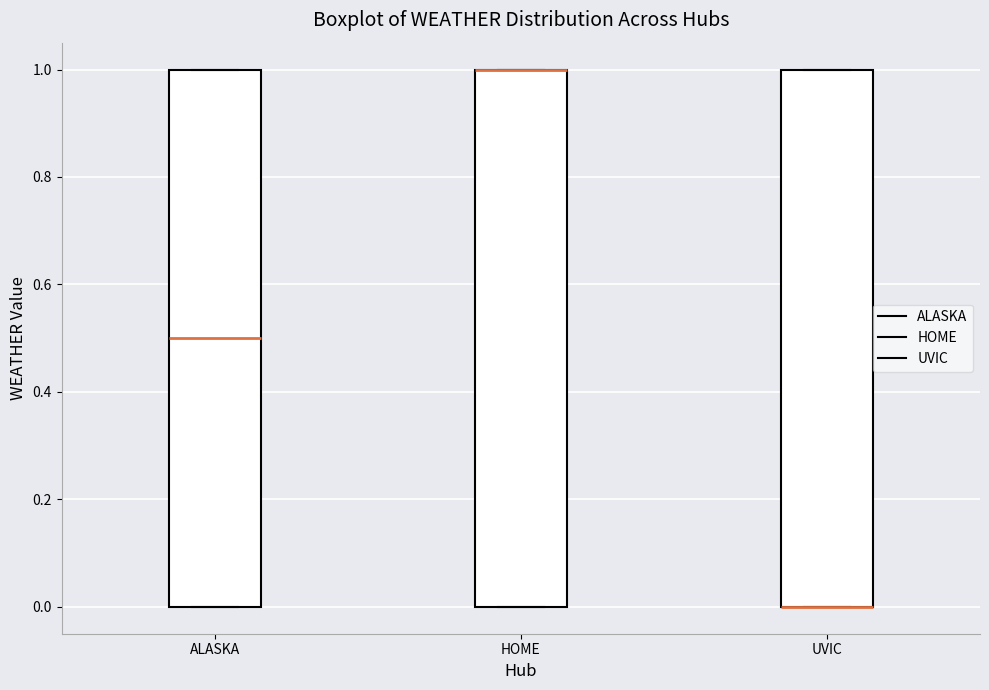

Where is the upper edge of the box for UVIC on the y-axis? The values are not printed on the chart, so give them approximately, as read against the axis.

1.0